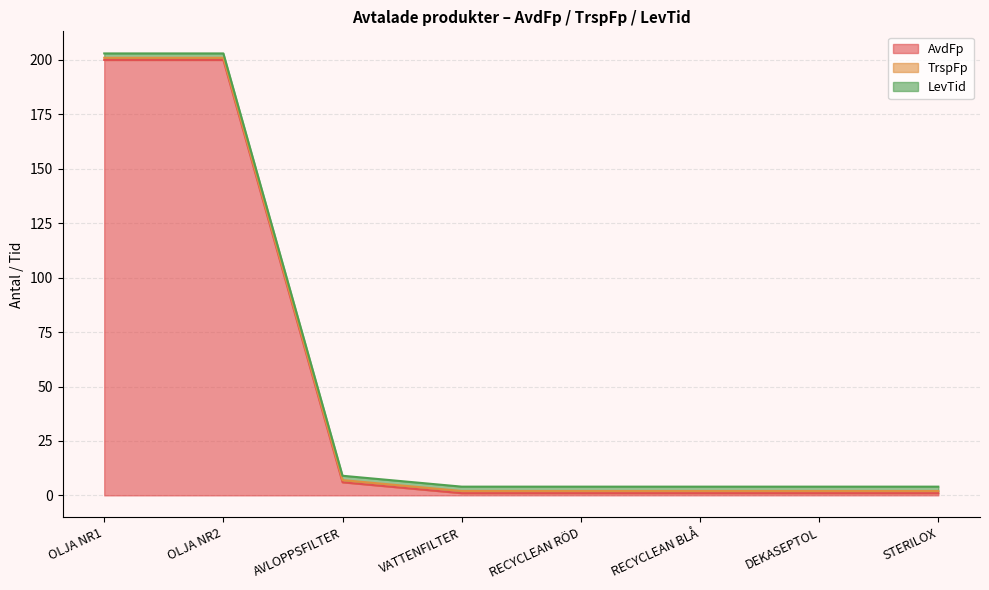

What is the total value across all series at AVLOPPSFILTER?

9